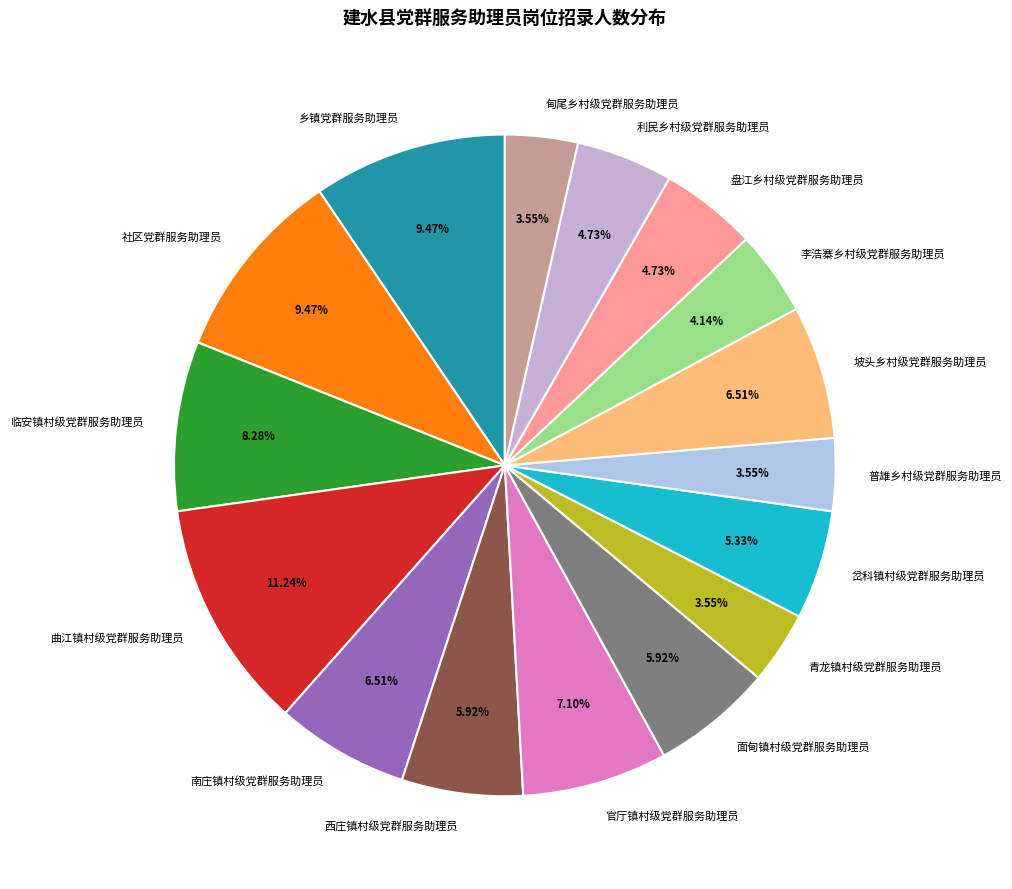

Which category has the biggest portion of the pie?

曲江镇村级党群服务助理员